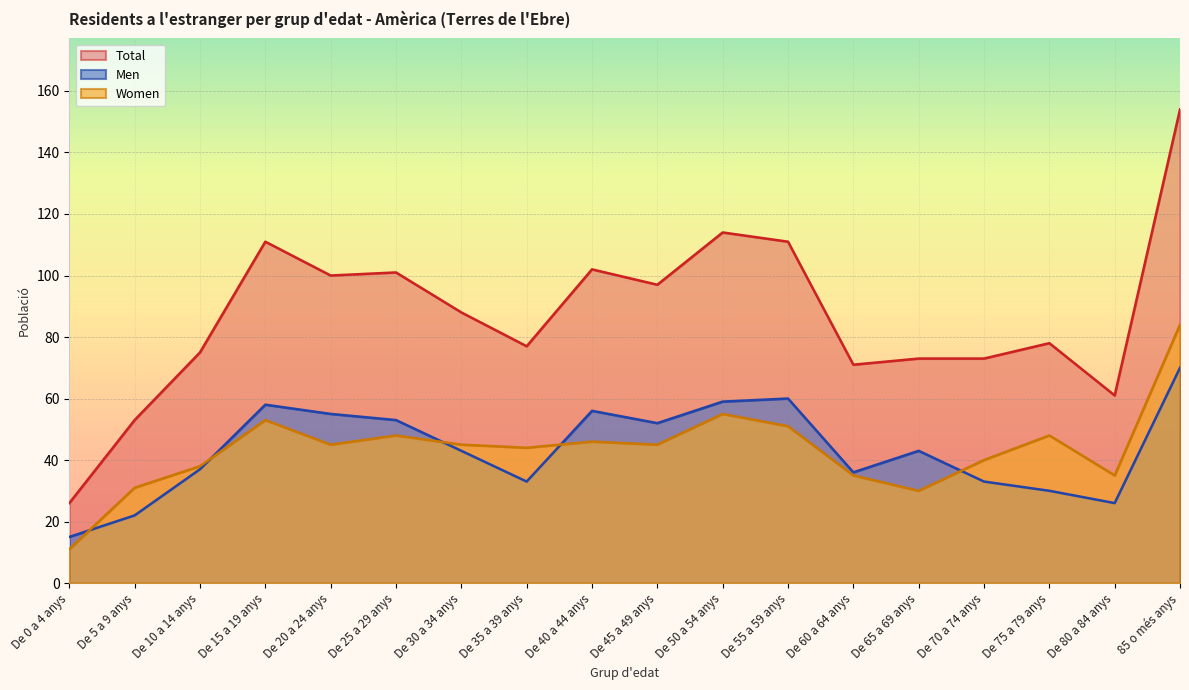

The Men series shows 90 at De 55 a 59 anys. True or false?

False